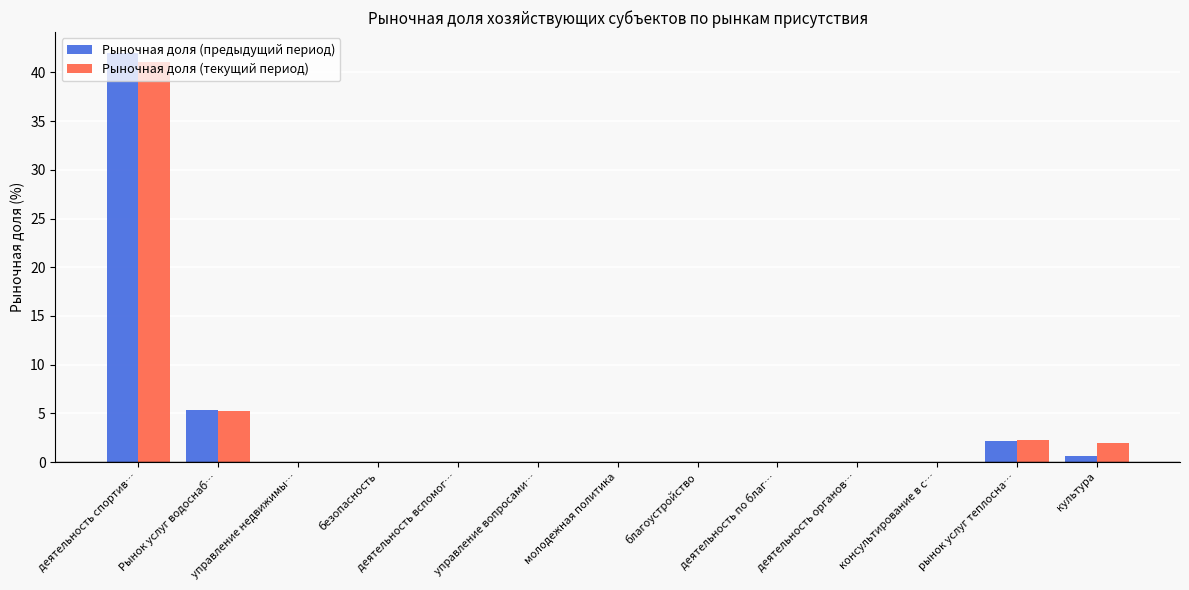

Between Рынок услуг водоснаб… and благоустройство, which series saw the biggest shift?

Рыночная доля (предыдущий период)